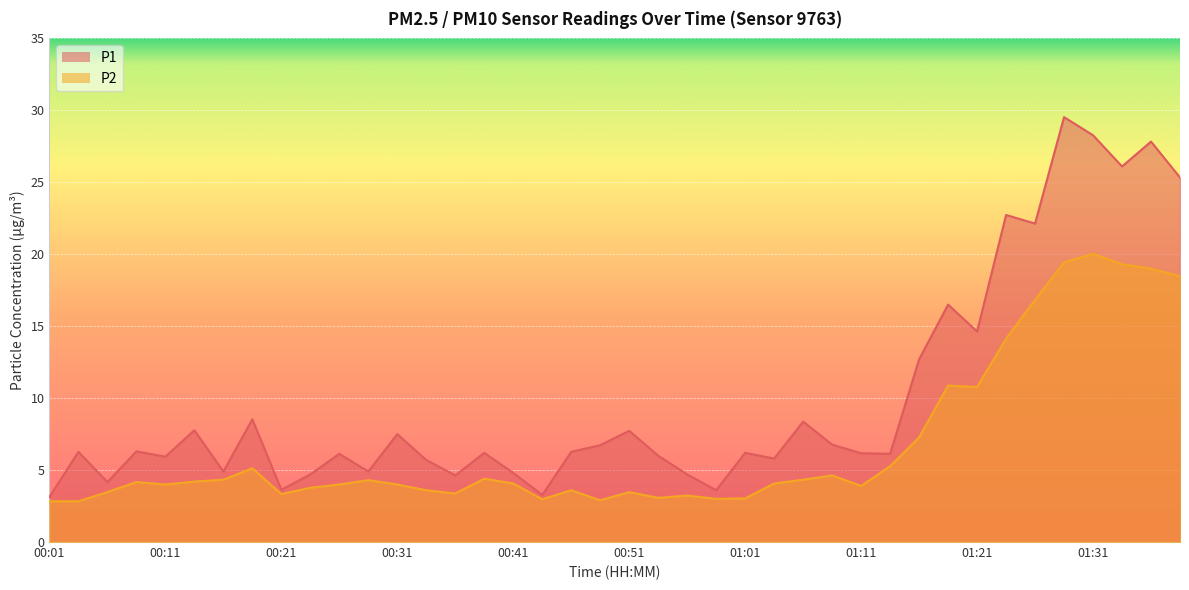

What is the label of the 19th point from the left?

00:46